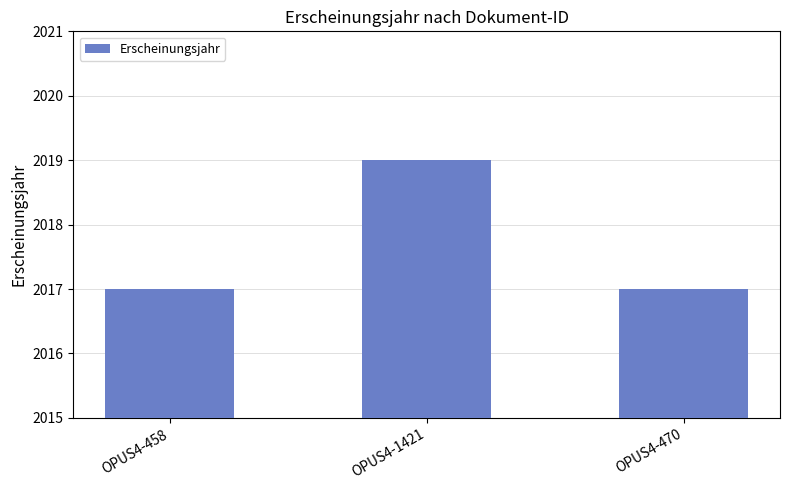

What is the label of the 1st bar from the left?

OPUS4-458